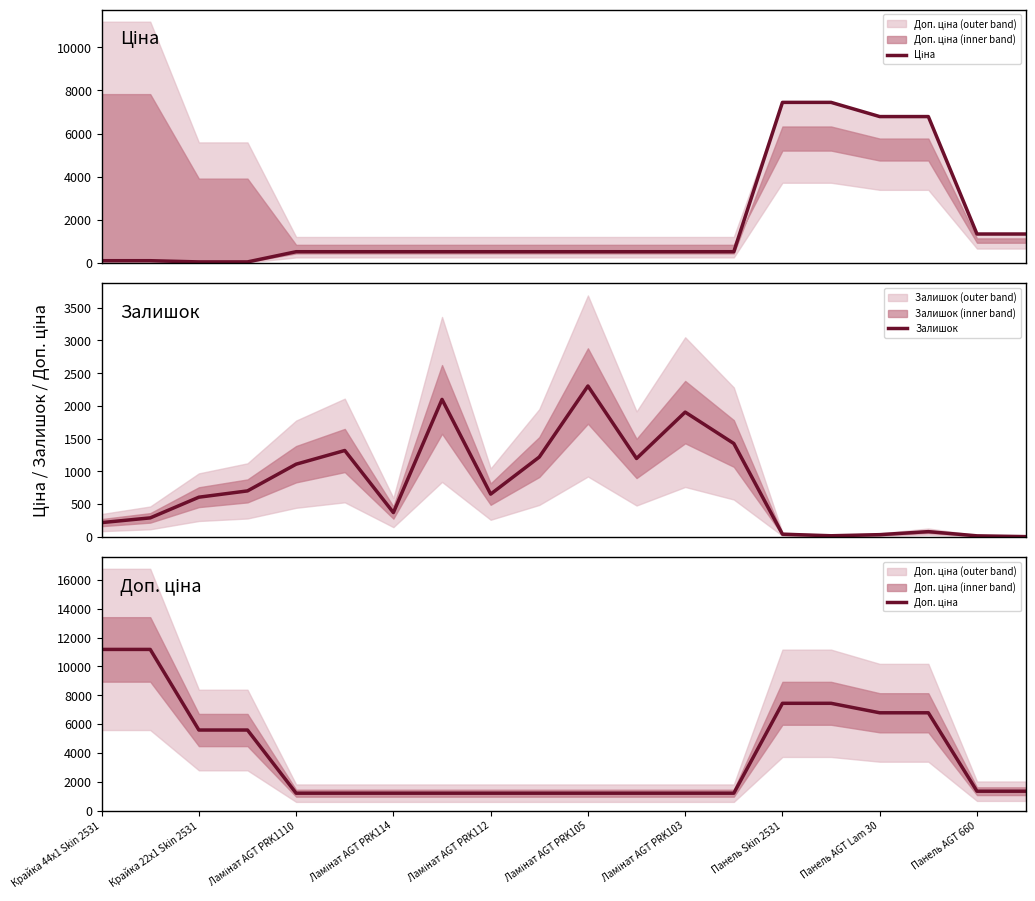

Is the value of Залишок at Ламінат AGT PRK1110 greater than the value of Ціна at 17?

No